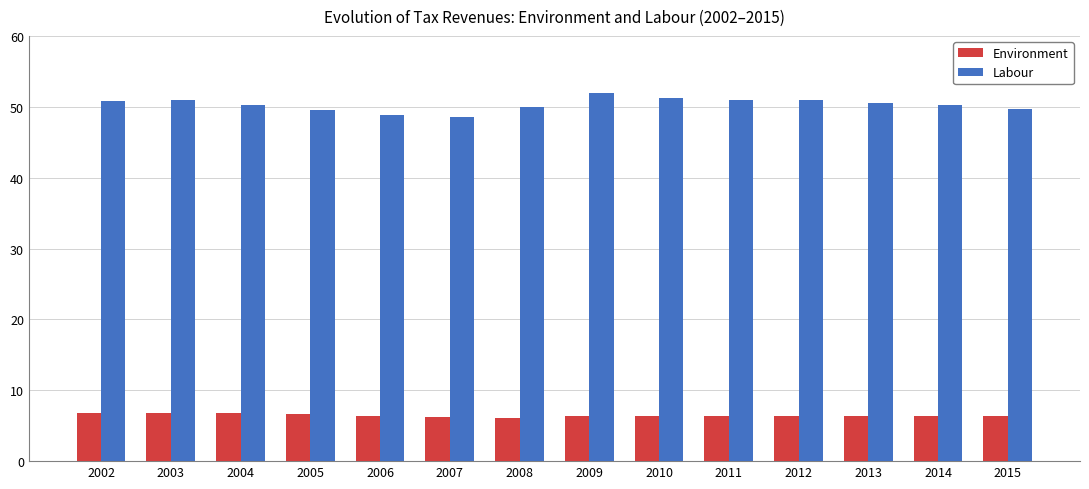

Rank the series by their average value, from highest to lowest.

Labour, Environment